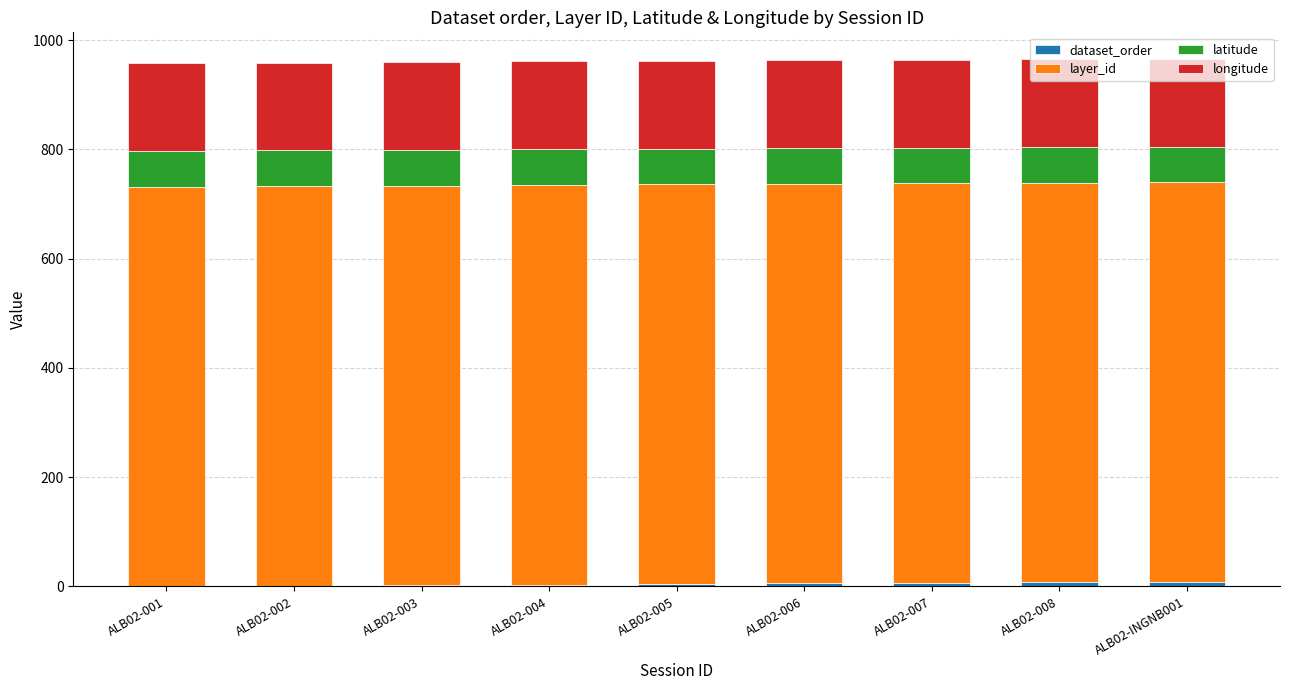

How many distinct data groups are displayed?

4